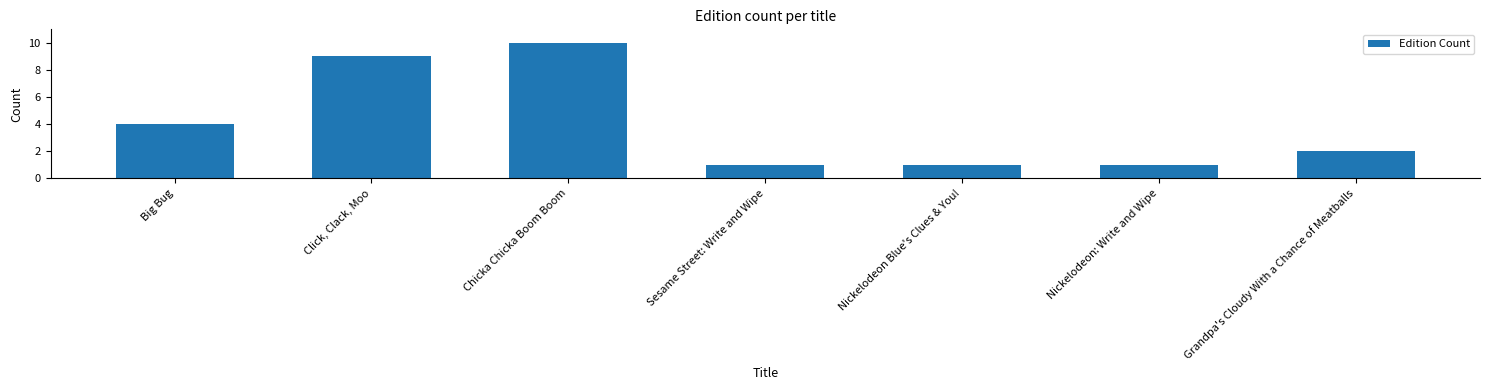

What is the maximum value shown in the chart?

10